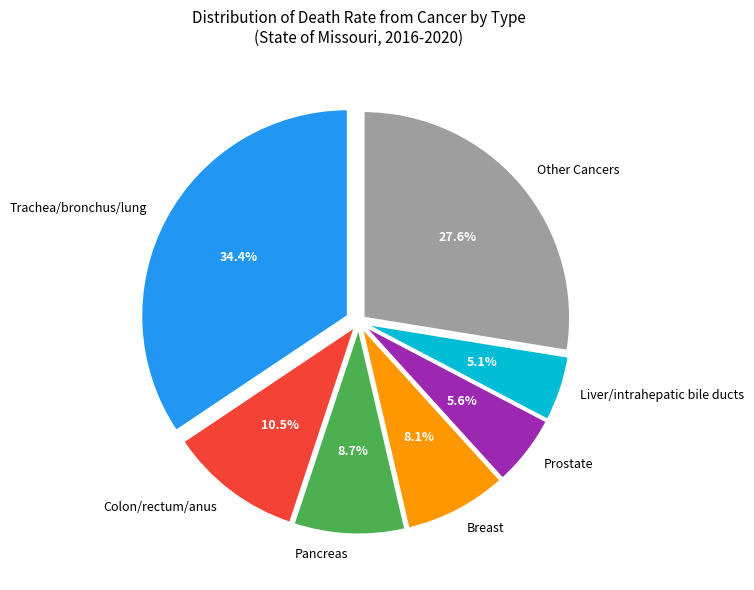

What is the ratio of the value at Pancreas to the value at Colon/rectum/anus?

0.8